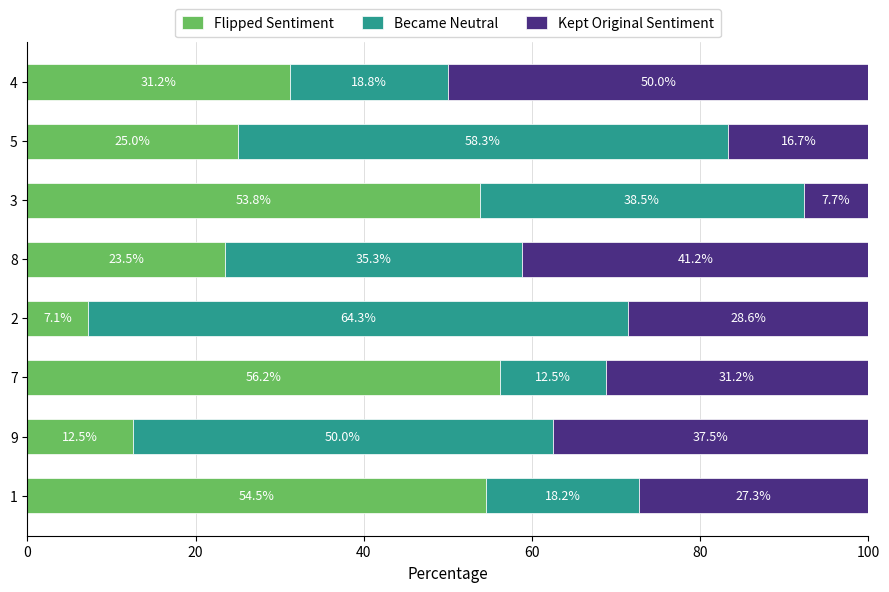

The value of Flipped Sentiment at 4 is 31.2. True or false?

True